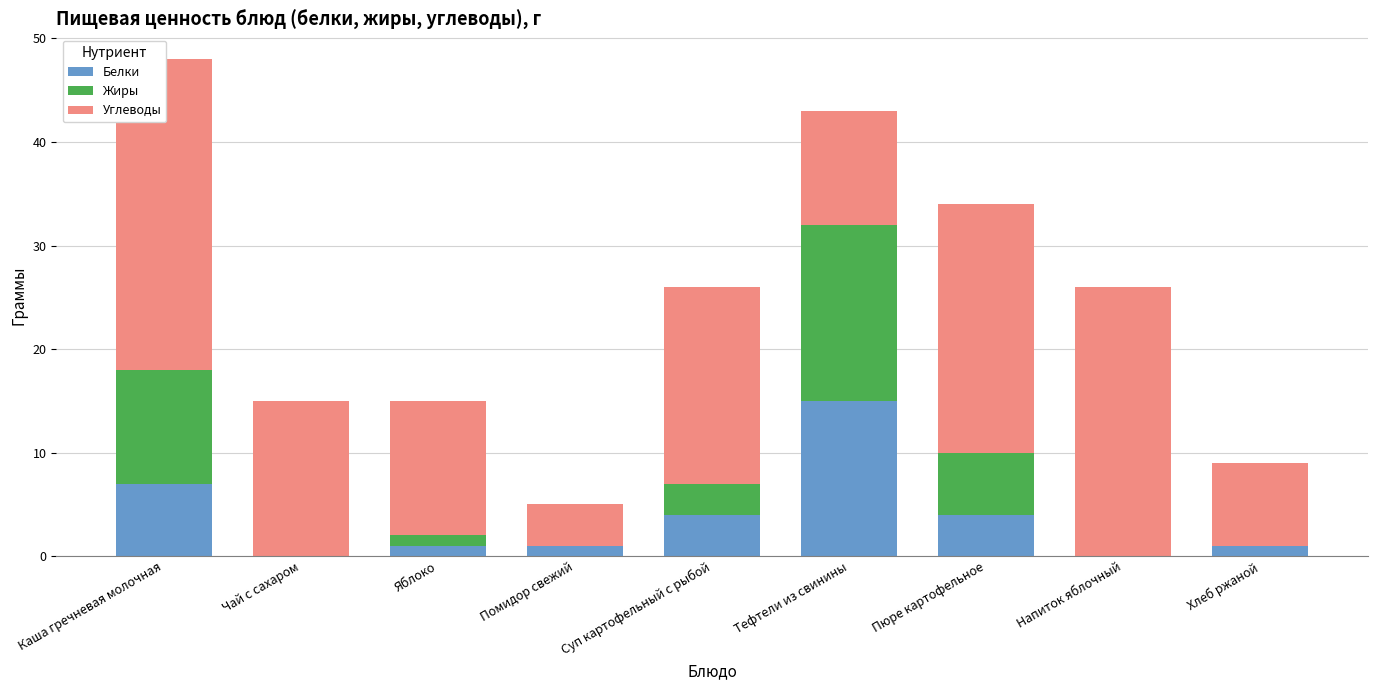

List the labels in order of Жиры value, largest first.

Тефтели из свинины, Каша гречневая молочная, Пюре картофельное, Суп картофельный с рыбой, Яблоко, Чай с сахаром, Помидор свежий, Напиток яблочный, Хлеб ржаной